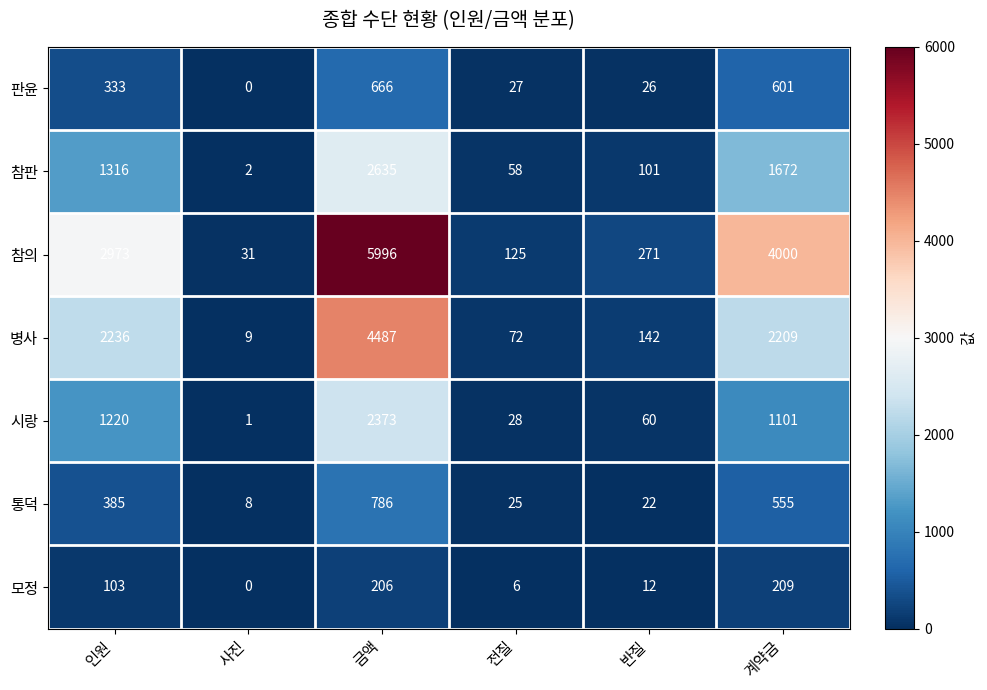

Is it true that 병사 equals 9 at 사진?

True